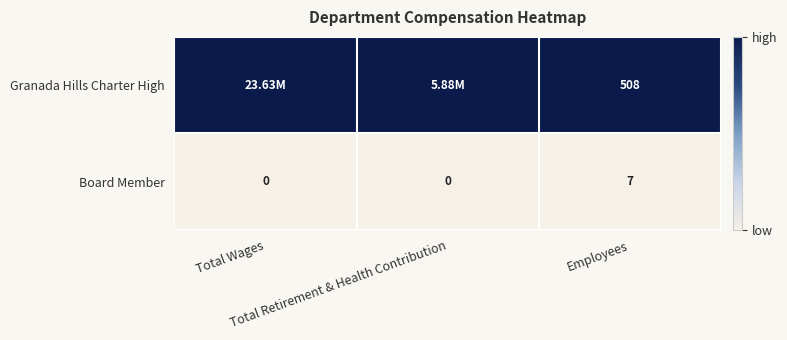

Between Total Retirement & Health Contribution and Employees, which series saw the biggest shift?

Granada Hills Charter High